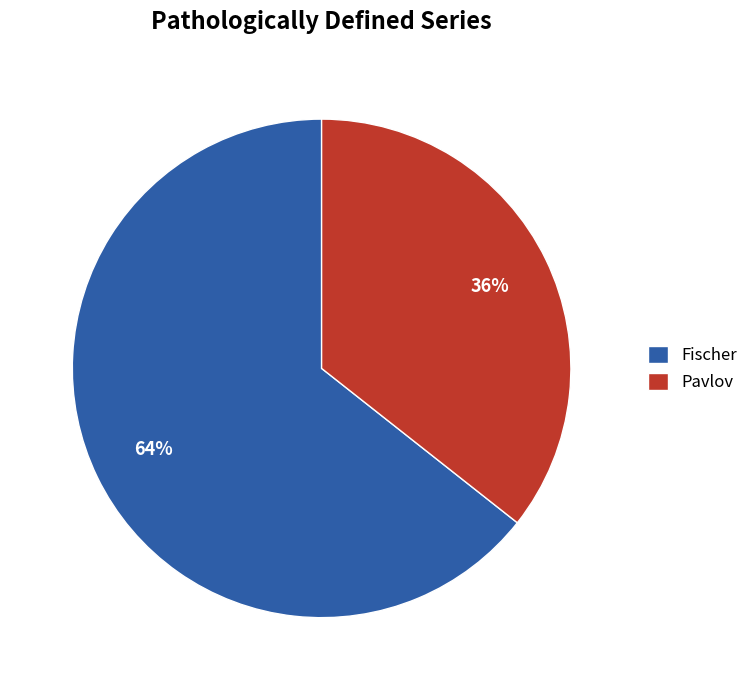

Is Fischer the majority of the pie?

Yes